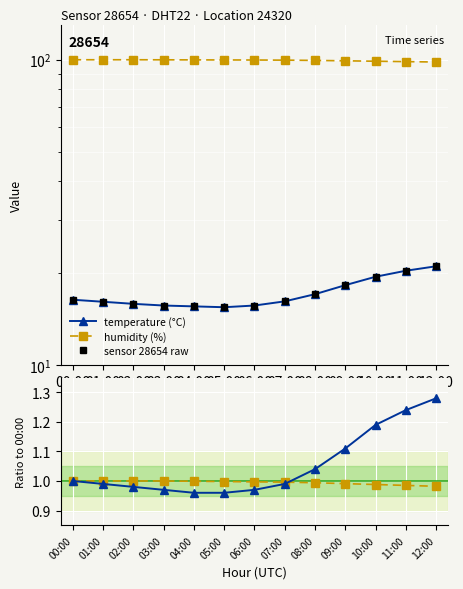

How many data points does each series have?

13